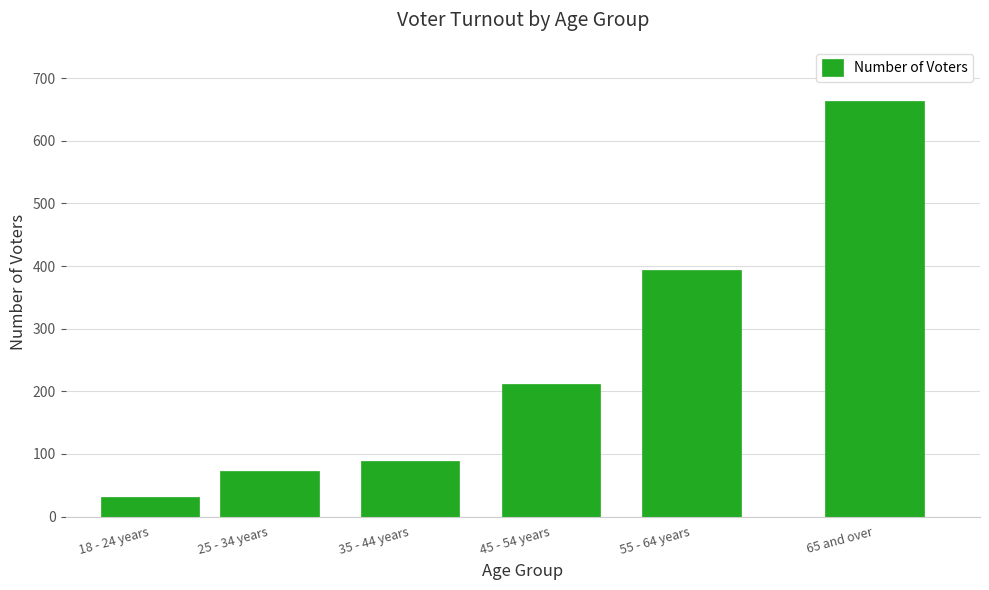

Reading left to right, list all the values displayed in this chart.

31	73	89	211	393	663